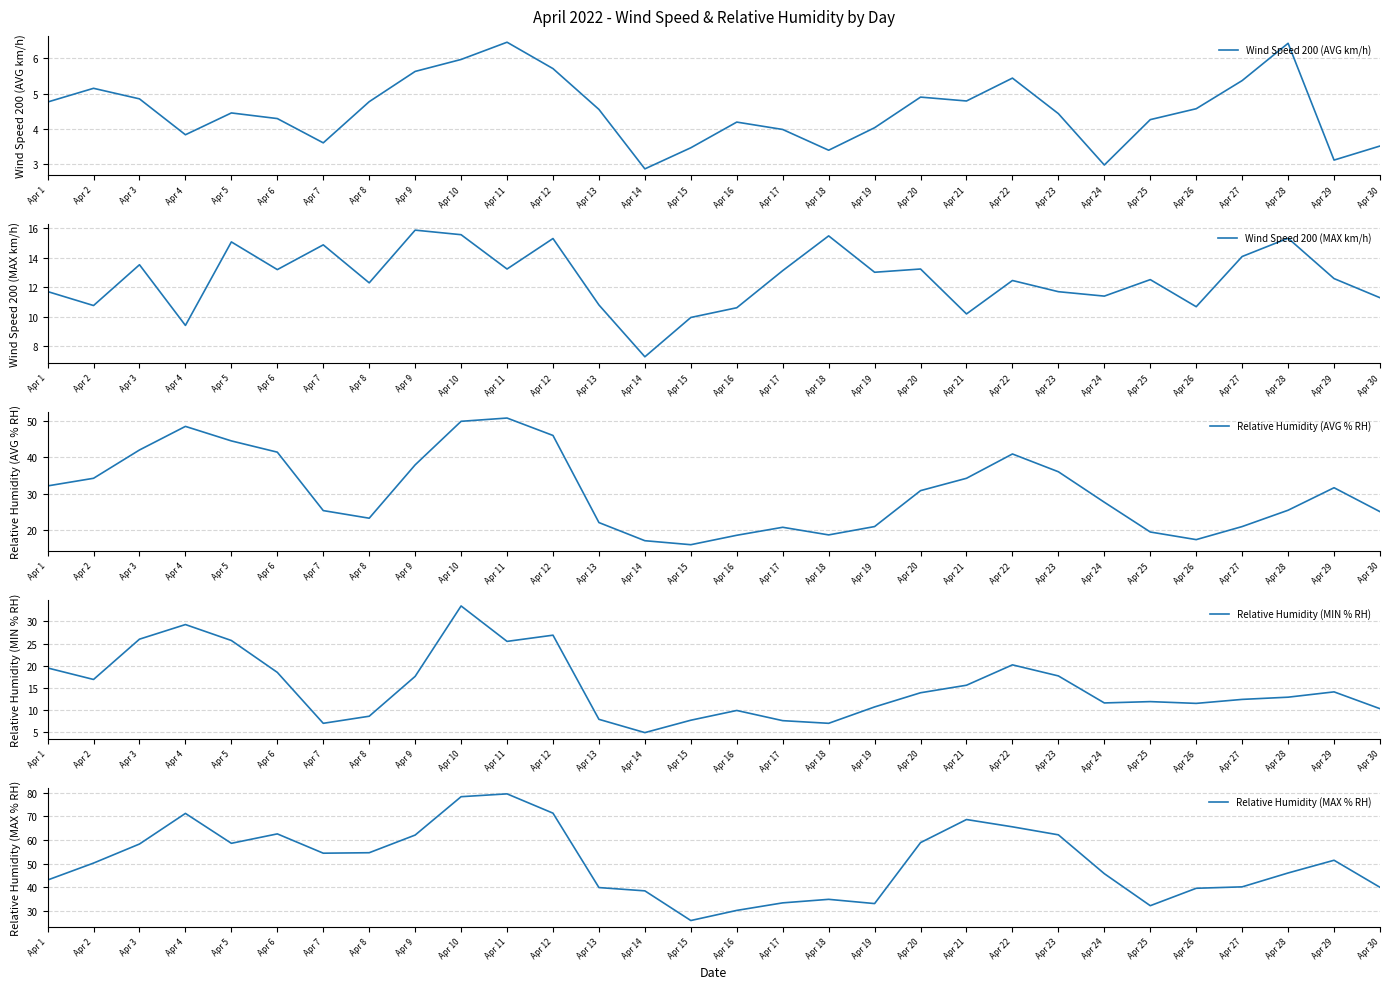

How many categories are shown in the chart?

30